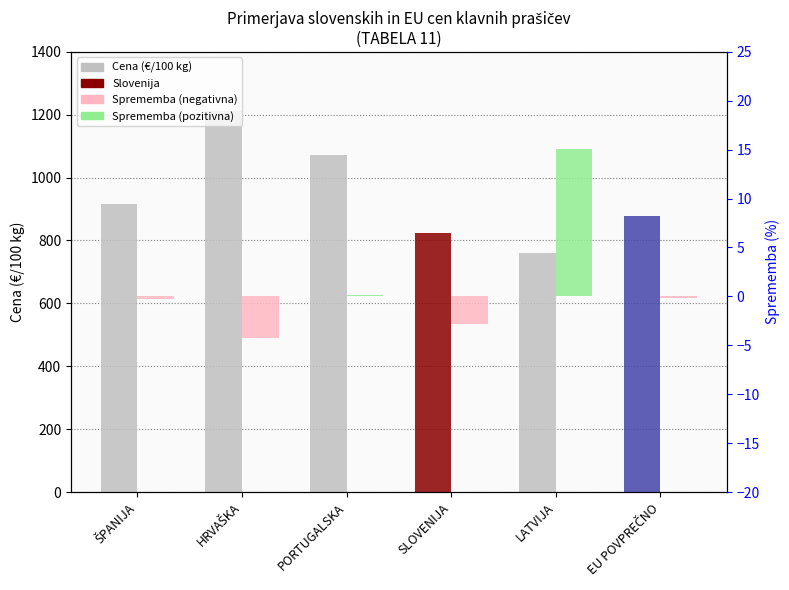

List the series in order of their peak value, highest first.

Cena (€/100 kg), Sprememba (%)